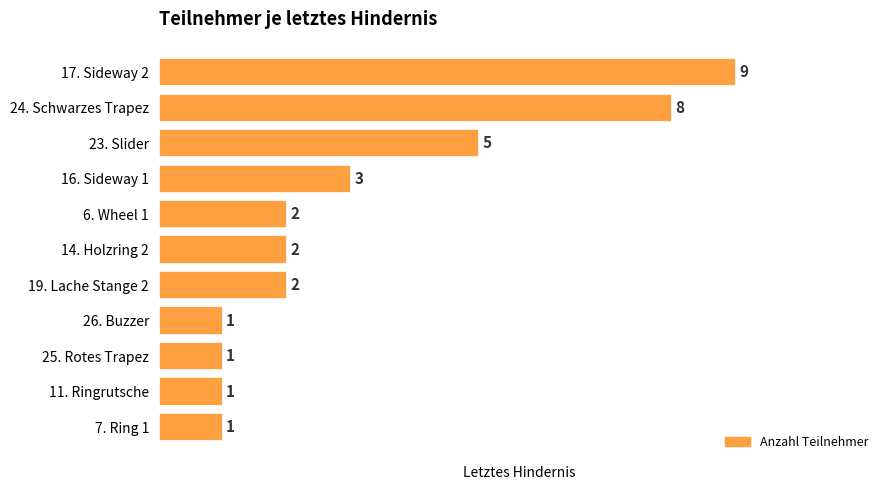

Reading top to bottom, list all the values displayed in this chart.

9	8	5	3	2	2	2	1	1	1	1